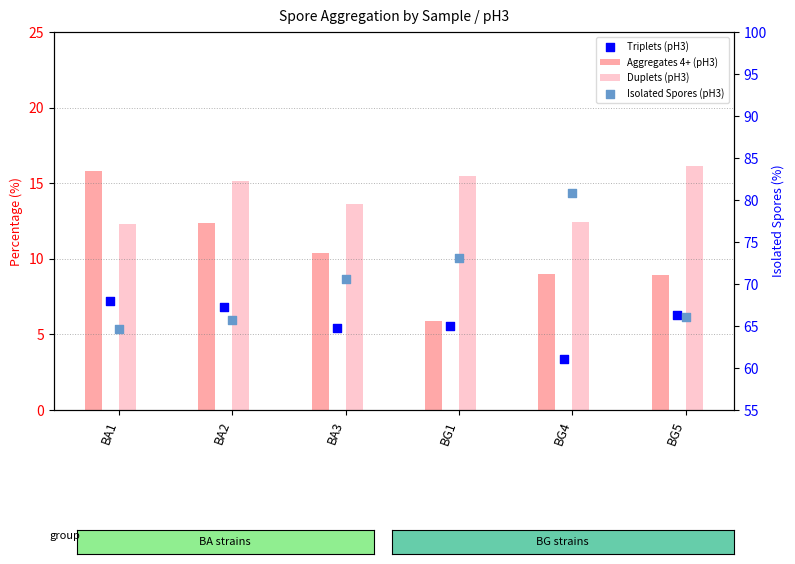

Is the value of Isolated Spores (pH3) at BG4 greater than the value of Duplets (pH3) at BA3?

Yes